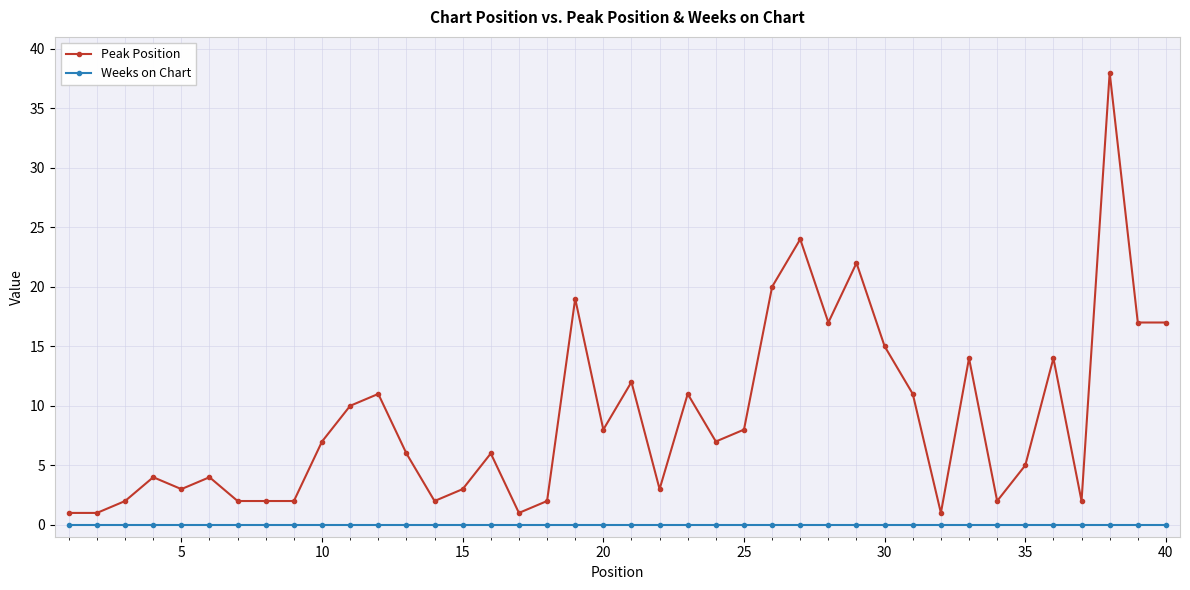

True or false: Peak Position and Weeks on Chart cross at least once.

False